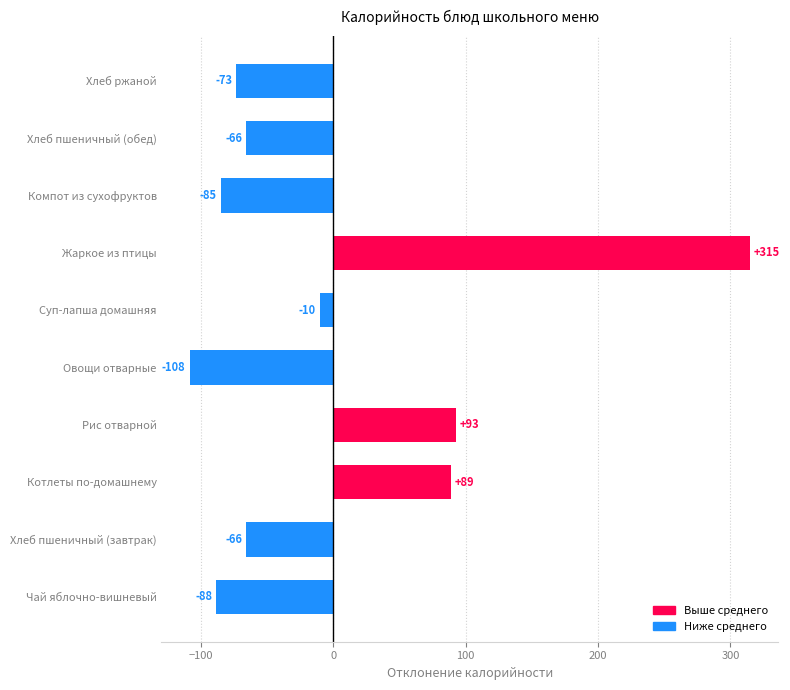

Is it true that the value at Чай яблочно-вишневый is -88.2?

True